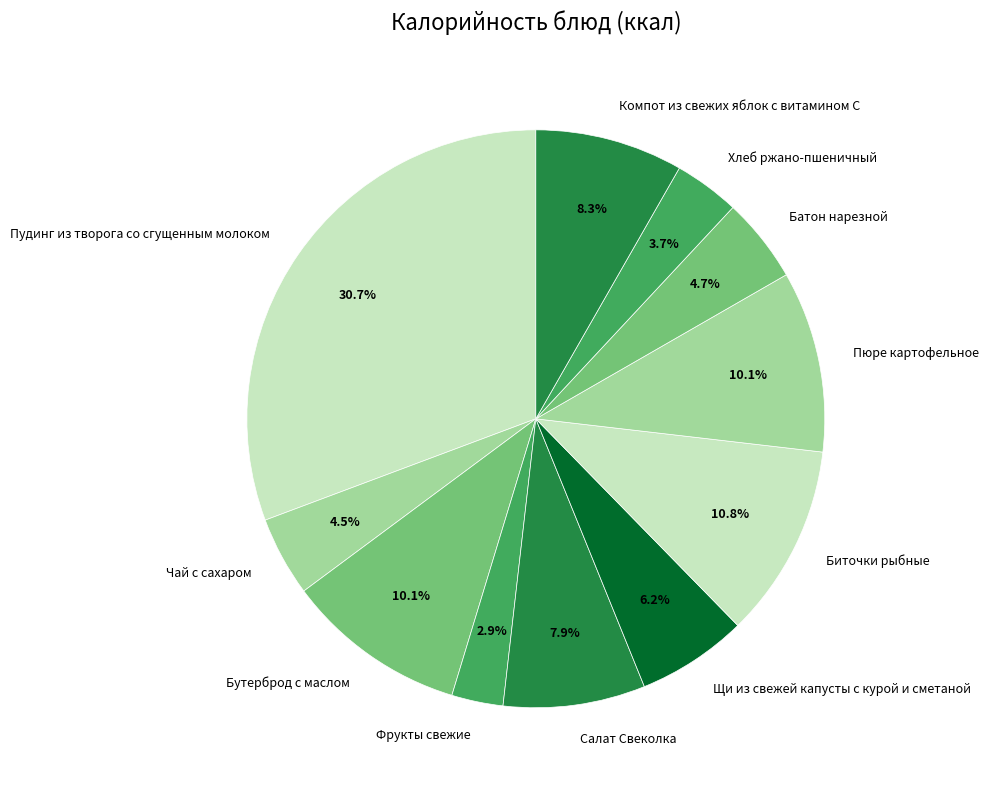

What is the total percentage of Щи из свежей капусты с курой и сметаной and Биточки рыбные?

17.0%